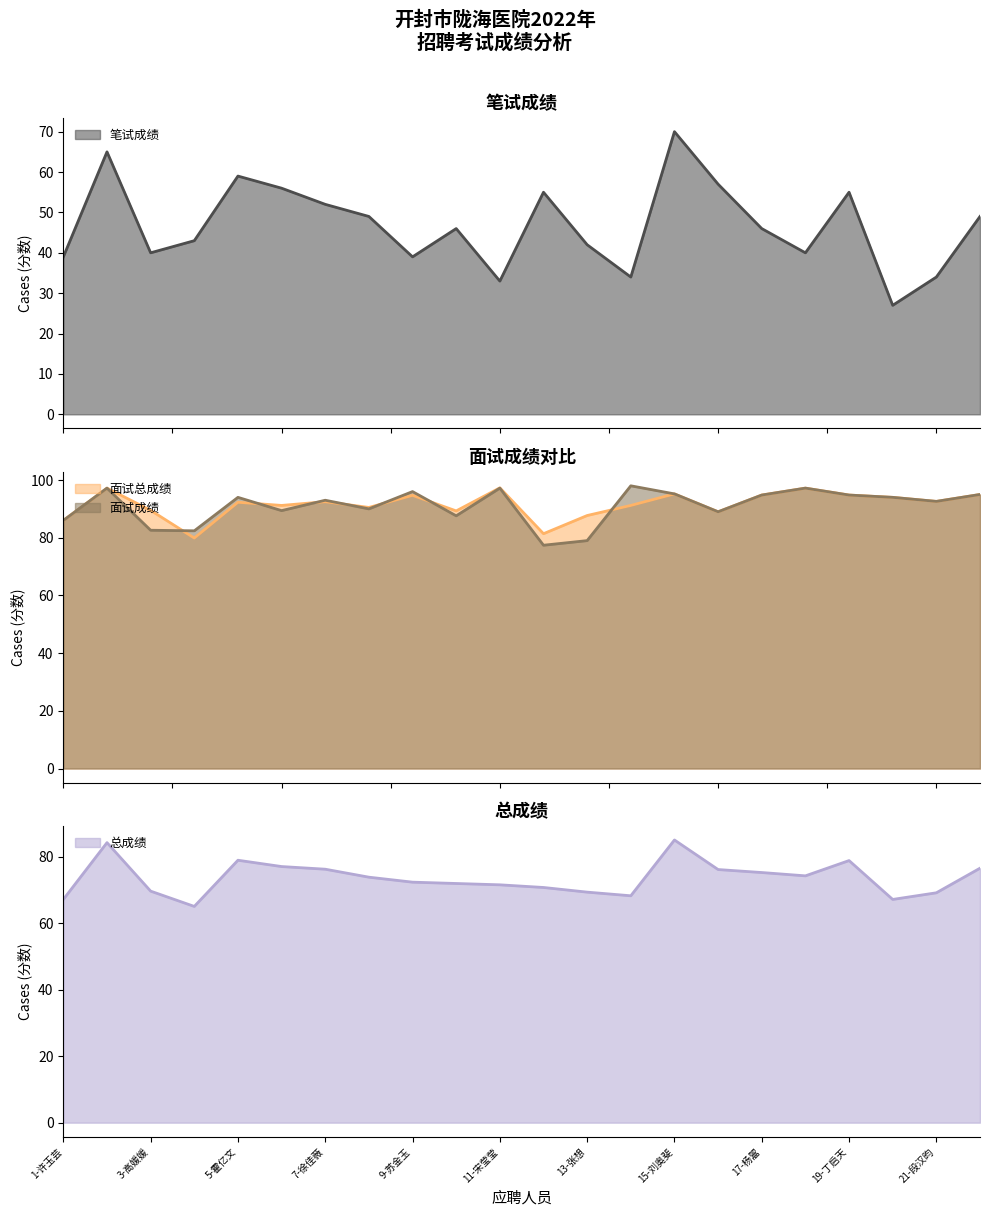

What is the sum of all 总成绩 values?

1619.9